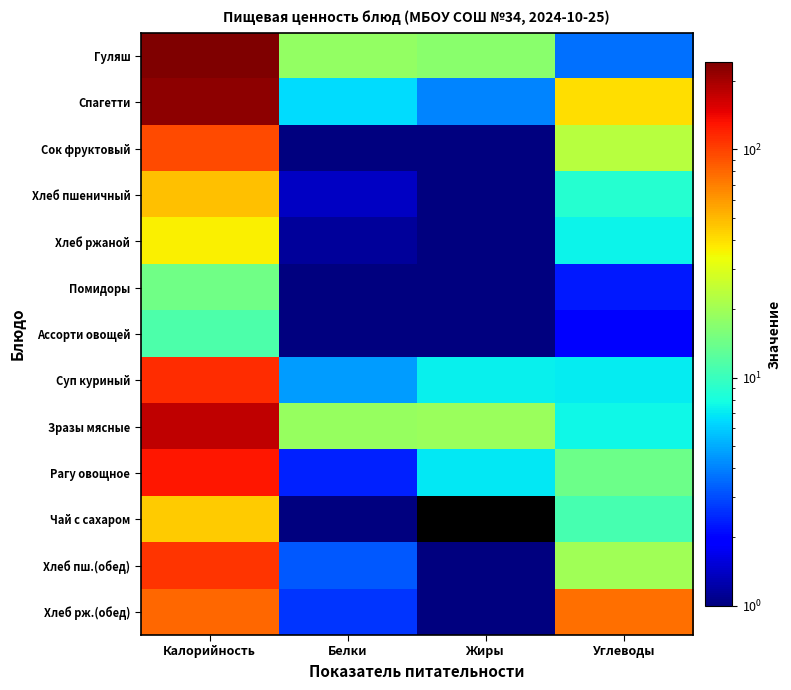

Reading left to right, list all the values displayed in this chart.

Гуляш: Калорийность=241.0	Белки=18.1	Жиры=17.1	Углеводы=3.7
Спагетти: Калорийность=223.7	Белки=6.5	Жиры=4.0	Углеводы=40.2
Сок фруктовый: Калорийность=94.4	Белки=0.8	Жиры=0.2	Углеводы=23.2
Хлеб пшеничный: Калорийность=48.0	Белки=1.4	Жиры=0.1	Углеводы=8.8
Хлеб ржаной: Калорийность=36.3	Белки=1.1	Жиры=0.2	Углеводы=7.4
Помидоры: Калорийность=14.4	Белки=0.7	Жиры=0.1	Углеводы=2.3
Ассорти овощей: Калорийность=11.4	Белки=0.6	Жиры=0.4	Углеводы=1.9
Суп куриный: Калорийность=112.5	Белки=4.7	Жиры=7.3	Углеводы=7.1
Зразы мясные: Калорийность=178.3	Белки=18.7	Жиры=19.2	Углеводы=7.5
Рагу овощное: Калорийность=128.8	Белки=2.4	Жиры=6.9	Углеводы=14.1
Чай с сахаром: Калорийность=44.8	Белки=0.2	Жиры=0.0	Углеводы=11.0
Хлеб пш.(обед): Калорийность=108.0	Белки=3.2	Жиры=0.3	Углеводы=19.9
Хлеб рж.(обед): Калорийность=79.2	Белки=2.6	Жиры=0.5	Углеводы=76.1